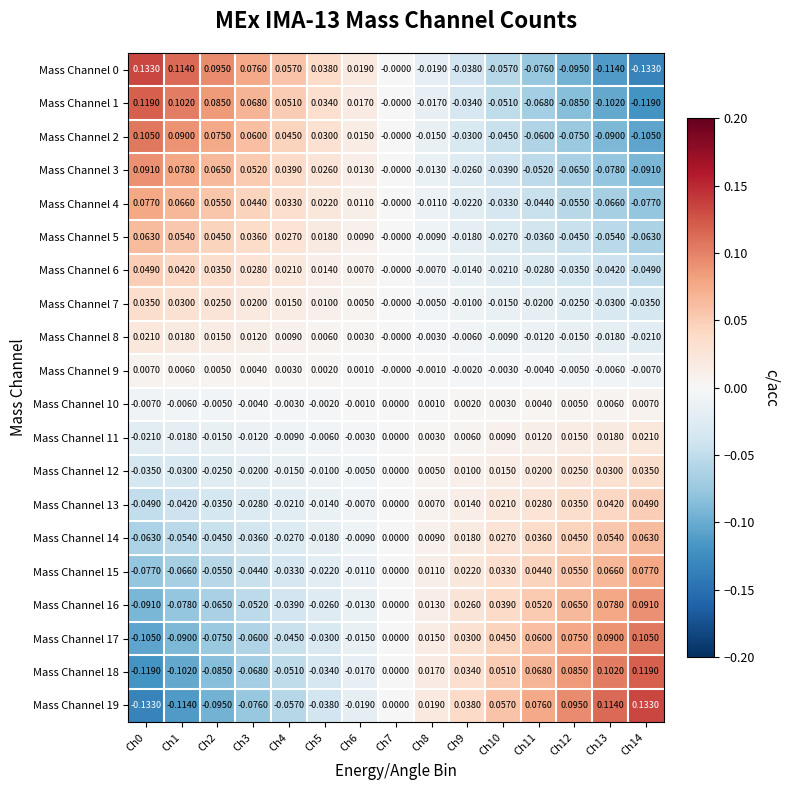

Is the value of Mass Channel 19 at Ch6 greater than the value of Mass Channel 5 at Ch0?

No